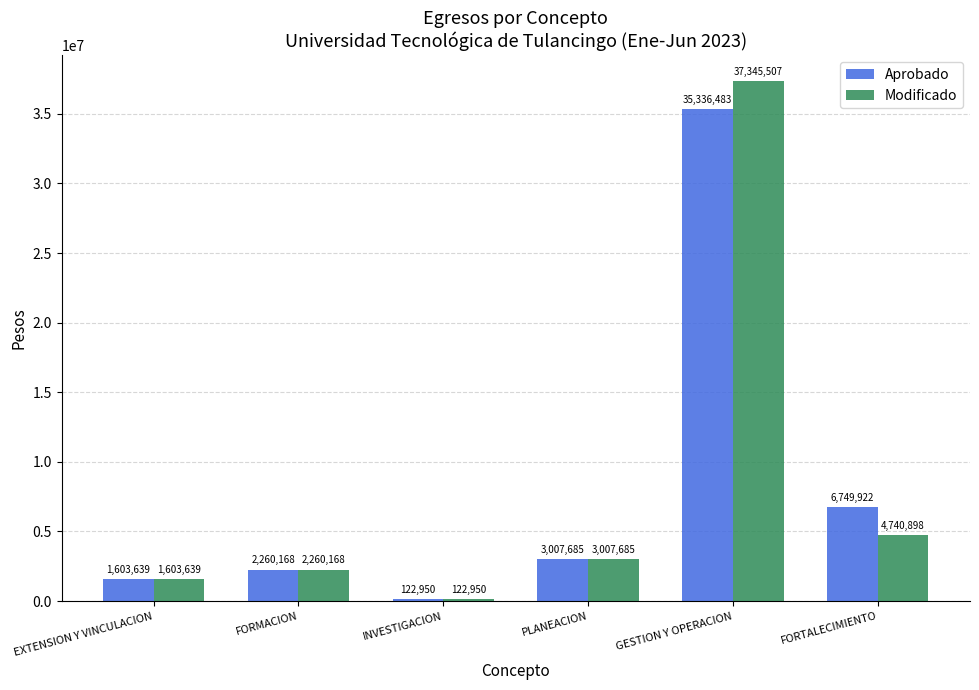

What is the difference between the highest and lowest values at FORTALECIMIENTO?

2009024